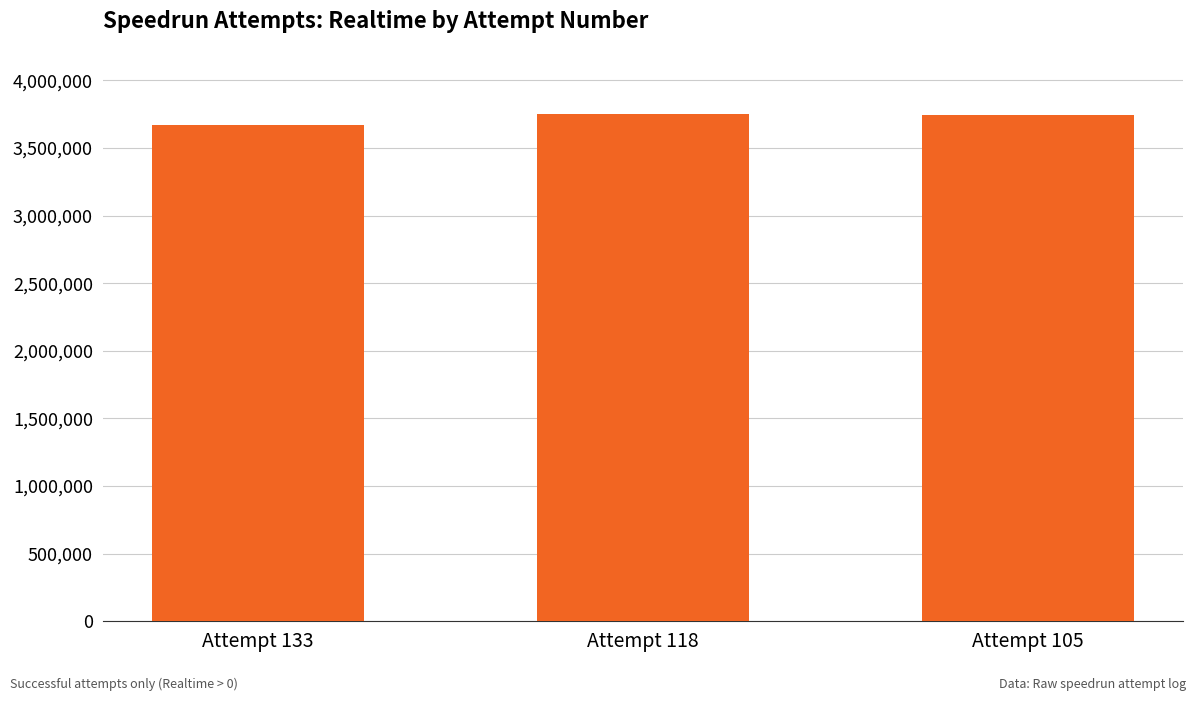

How many bars are there in total?

3